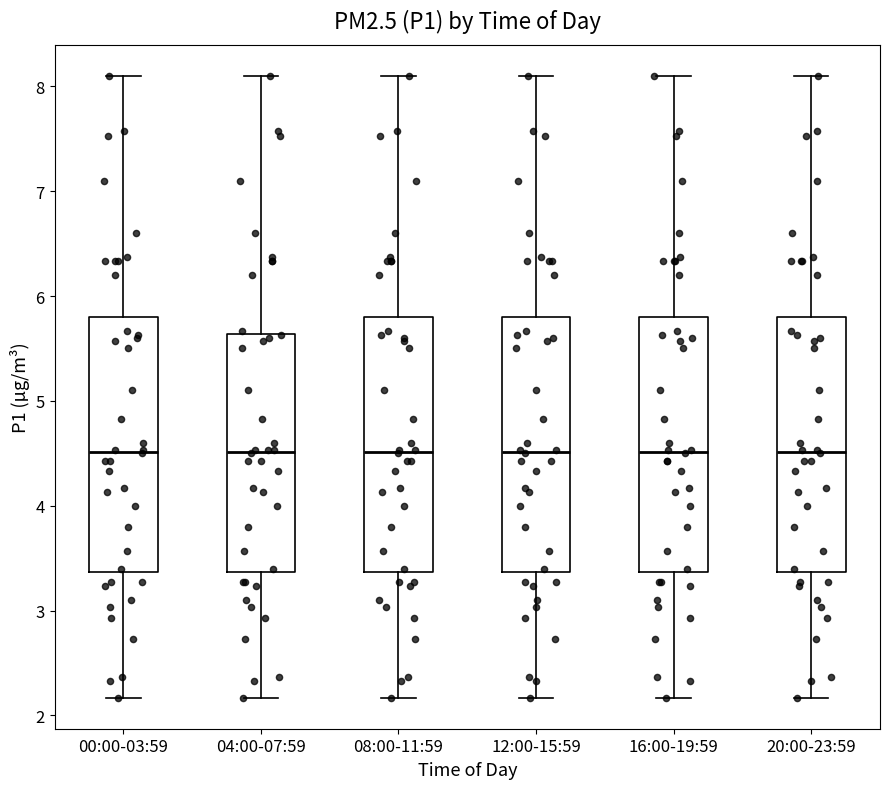

Reading left to right, transcribe this box plot: for each box, give where its median line is, the range the box spans, and where its two whiskers end, as read against the y-axis. The values are not printed on the chart, so give them approximately, as read against the axis.

00:00-03:59: median 4.5, box 3.4 to 5.8, whiskers 2.2 to 8.1
04:00-07:59: median 4.5, box 3.4 to 5.6, whiskers 2.2 to 8.1
08:00-11:59: median 4.5, box 3.4 to 5.8, whiskers 2.2 to 8.1
12:00-15:59: median 4.5, box 3.4 to 5.8, whiskers 2.2 to 8.1
16:00-19:59: median 4.5, box 3.4 to 5.8, whiskers 2.2 to 8.1
20:00-23:59: median 4.5, box 3.4 to 5.8, whiskers 2.2 to 8.1